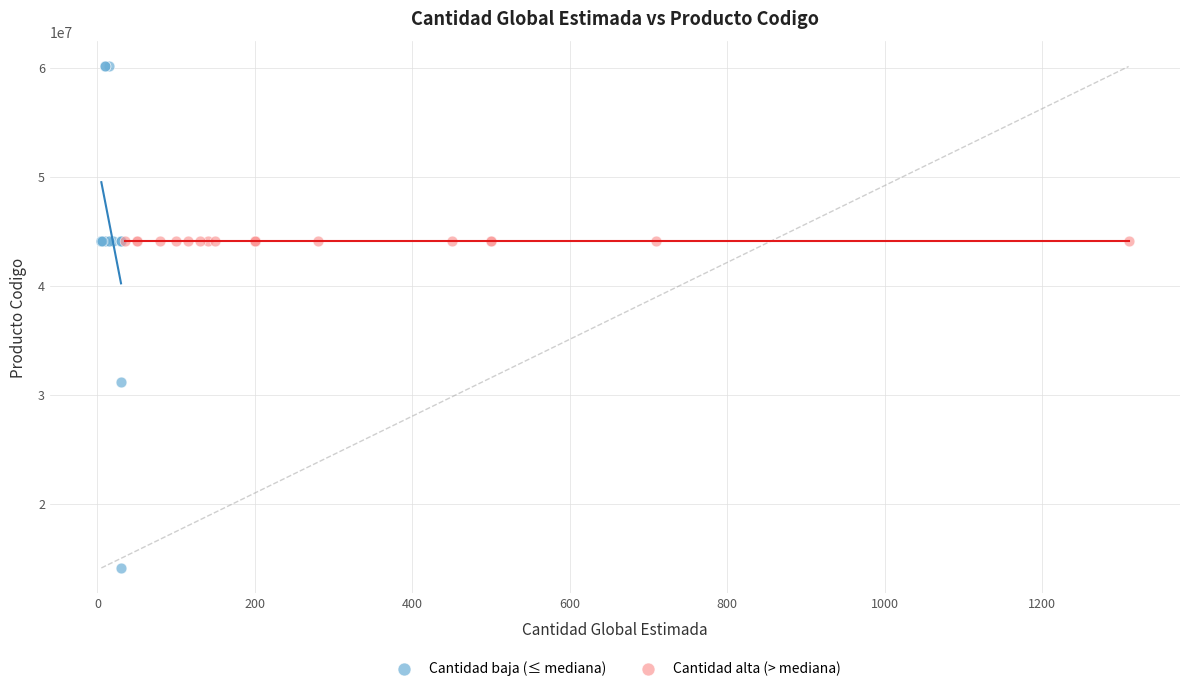

Which series contains the highest Y value?

Cantidad baja (≤ mediana)